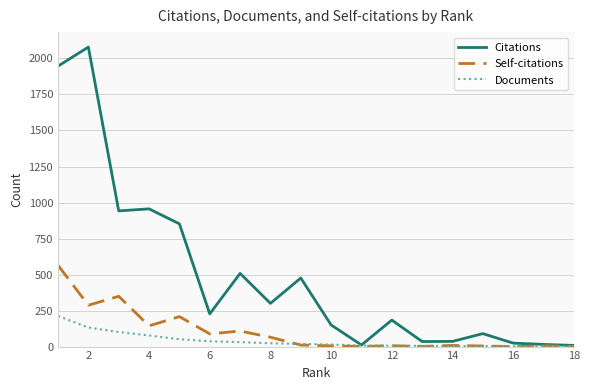

Which series has the largest total across all categories?

Citations